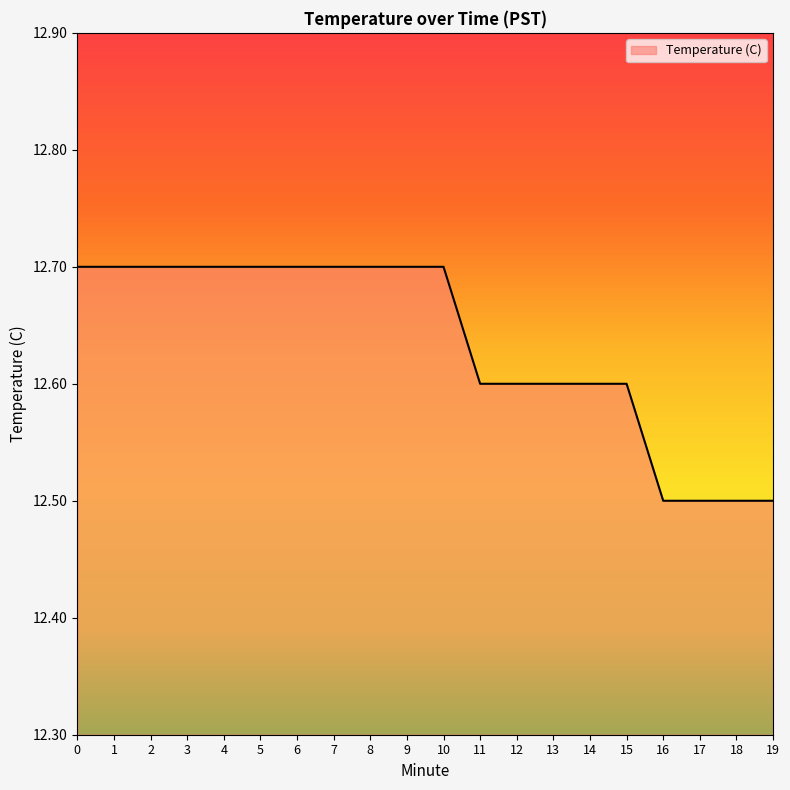

What is the greatest value displayed?

12.7